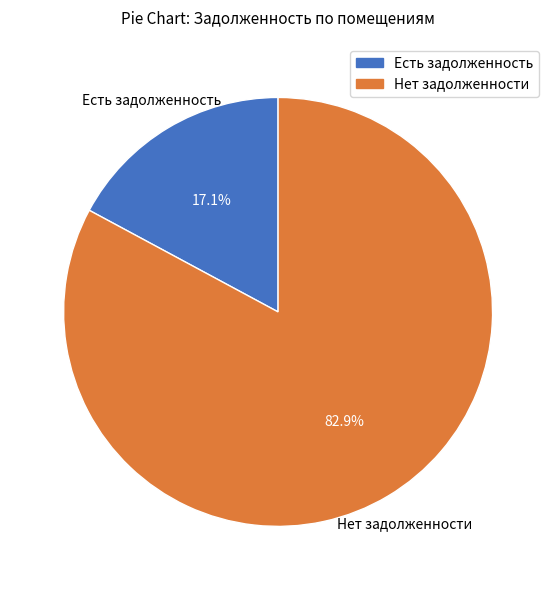

Is there any slice that represents more than half of the pie?

Yes